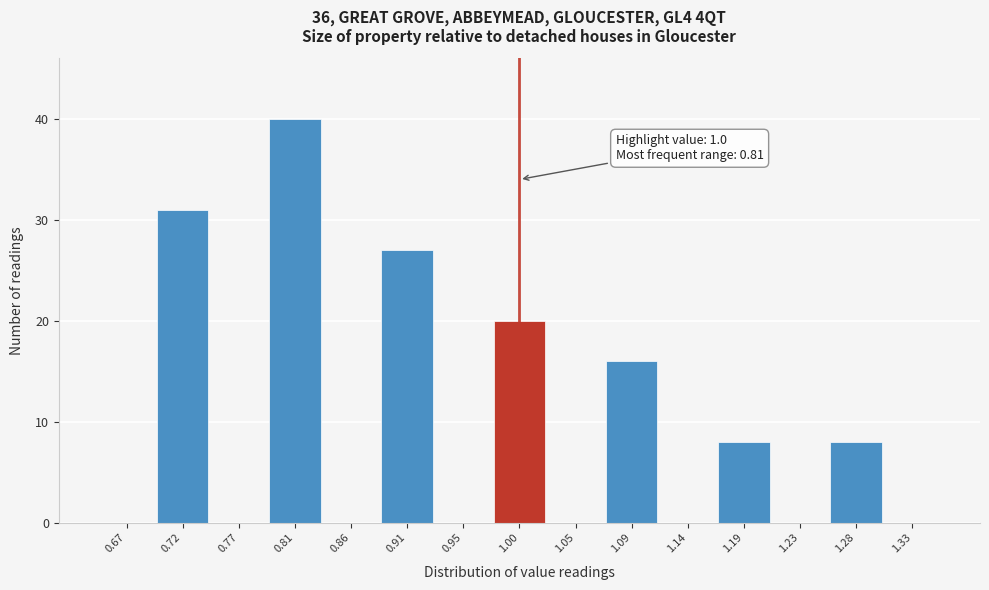

Which range on the x-axis has the tallest bar?

0.790 to 0.835